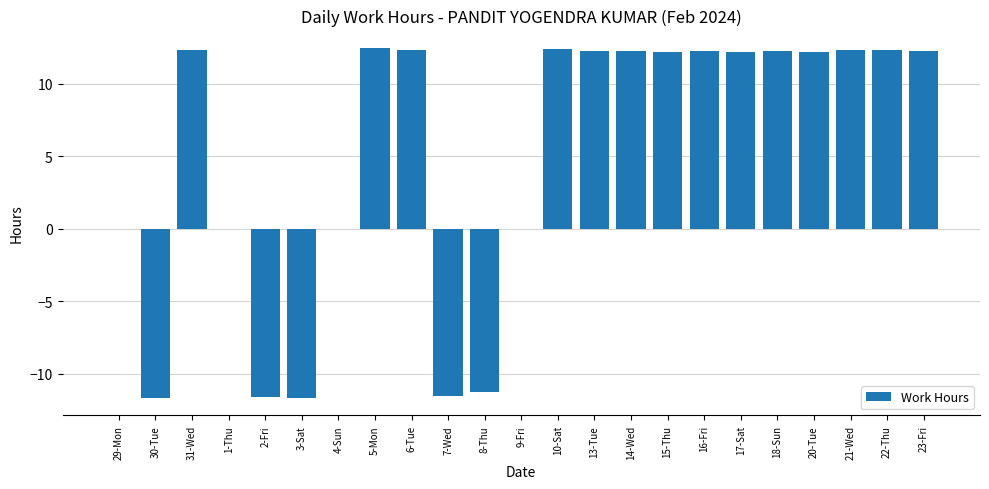

What is the greatest value displayed?

12.5